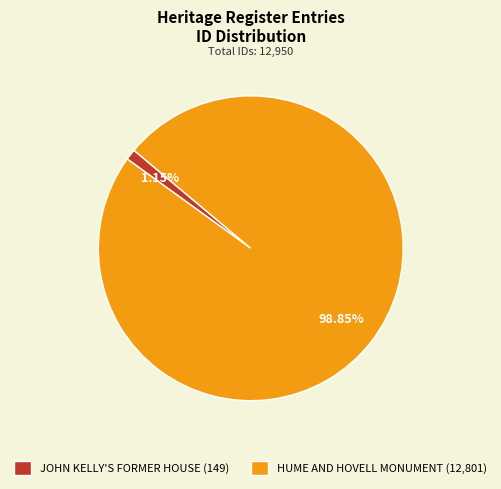

What percentage do HUME AND HOVELL MONUMENT and JOHN KELLY'S FORMER HOUSE together represent?

100.0%